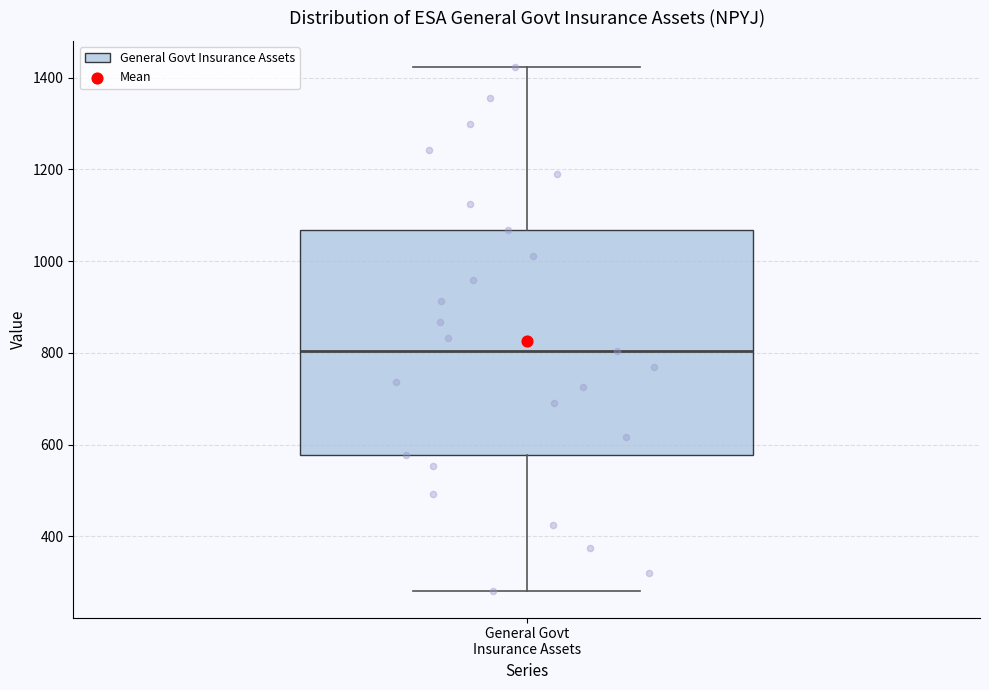

Read this box plot against the y-axis: the position of the median line, the range covered by the box, and the ends of both whiskers. The values are not printed on the chart, so give them approximately, as read against the axis.

median 800, box 580 to 1060, whiskers 280 to 1420